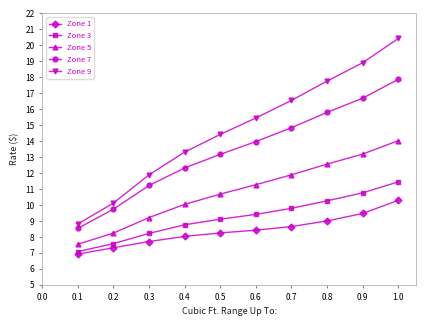

Which series has the largest range (max minus min)?

Zone 9